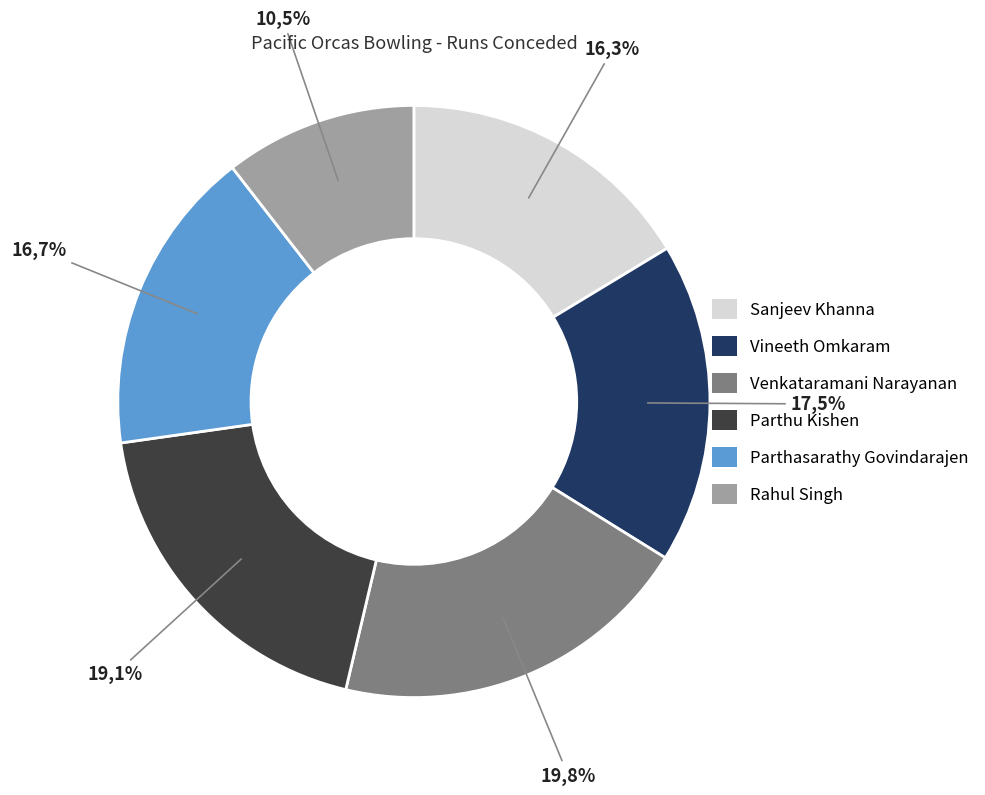

Rank the categories by value from lowest to highest.

Rahul Singh, Sanjeev Khanna, Parthasarathy Govindarajen, Vineeth Omkaram, Parthu Kishen, Venkataramani Narayanan